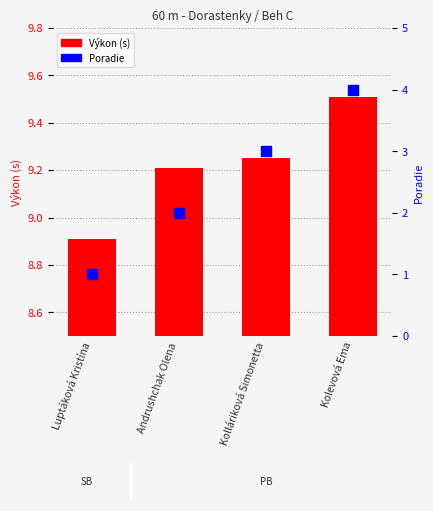

Which series reaches the maximum Y coordinate?

Výkon